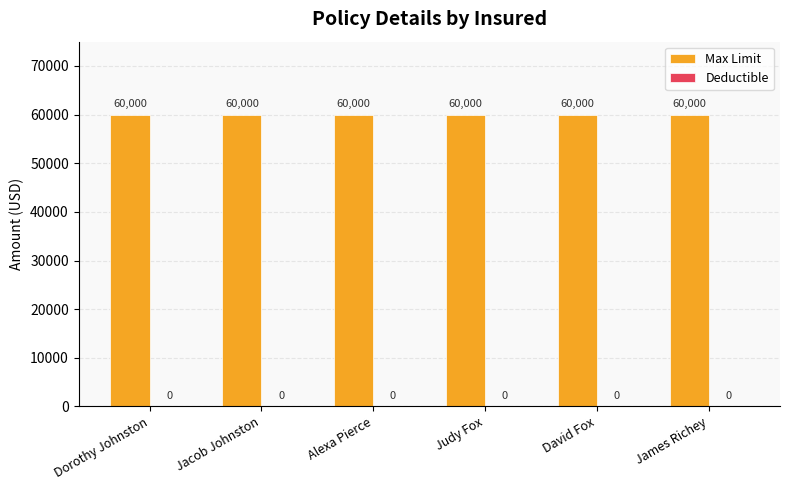

At which category does the chart reach its peak across all series?

Dorothy Johnston